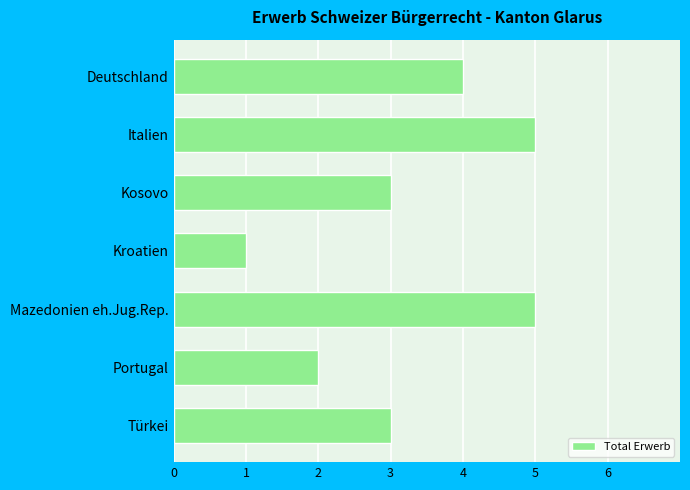

Which has a higher value, Deutschland or Italien?

Italien